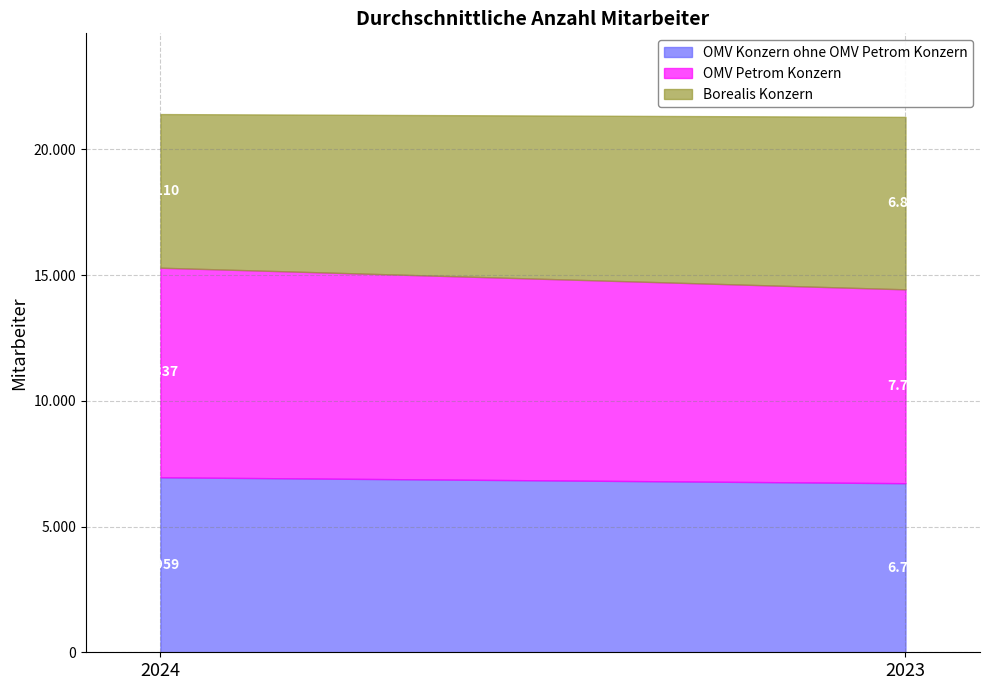

How many series are shown in this chart?

3